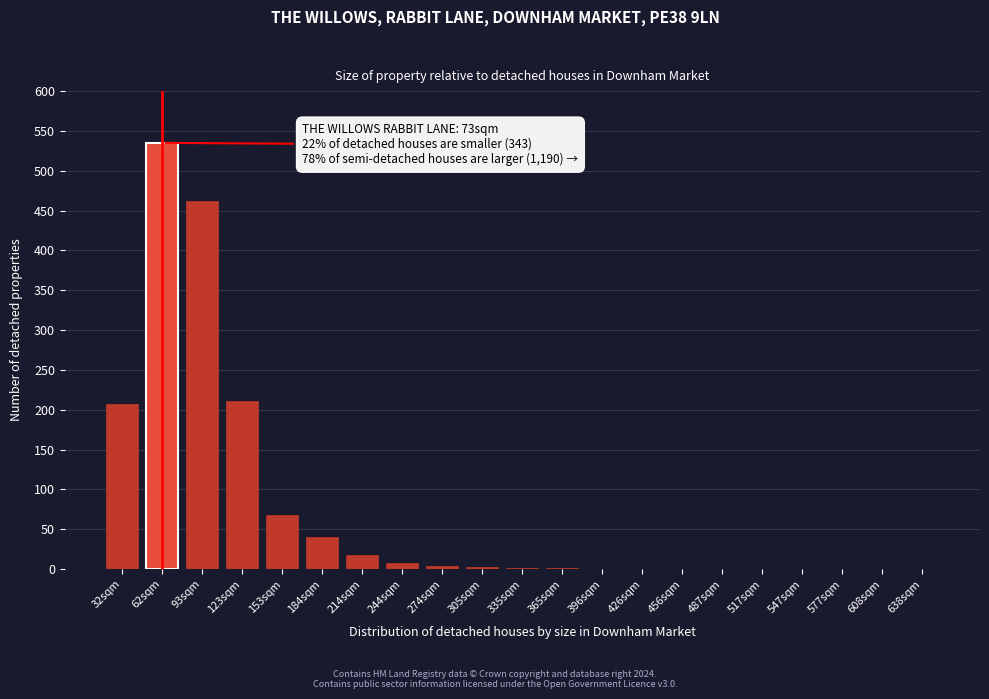

The chart shows a value of 369 at 456sqm. True or false?

False